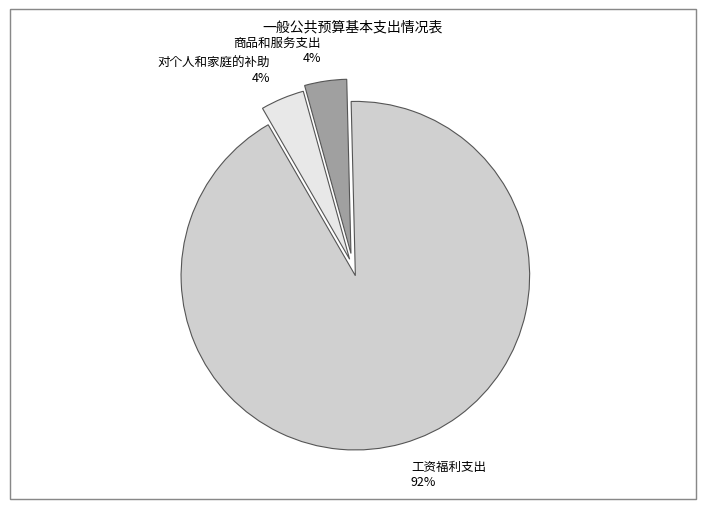

To the nearest percent, what portion does 商品和服务支出 represent?

4%